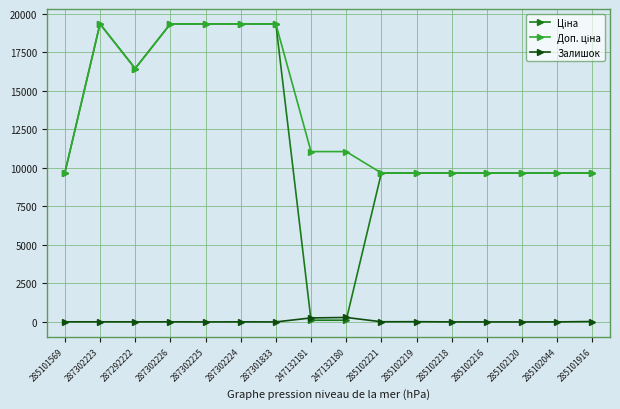

Where is Залишок nearest to the value 145?

247132181